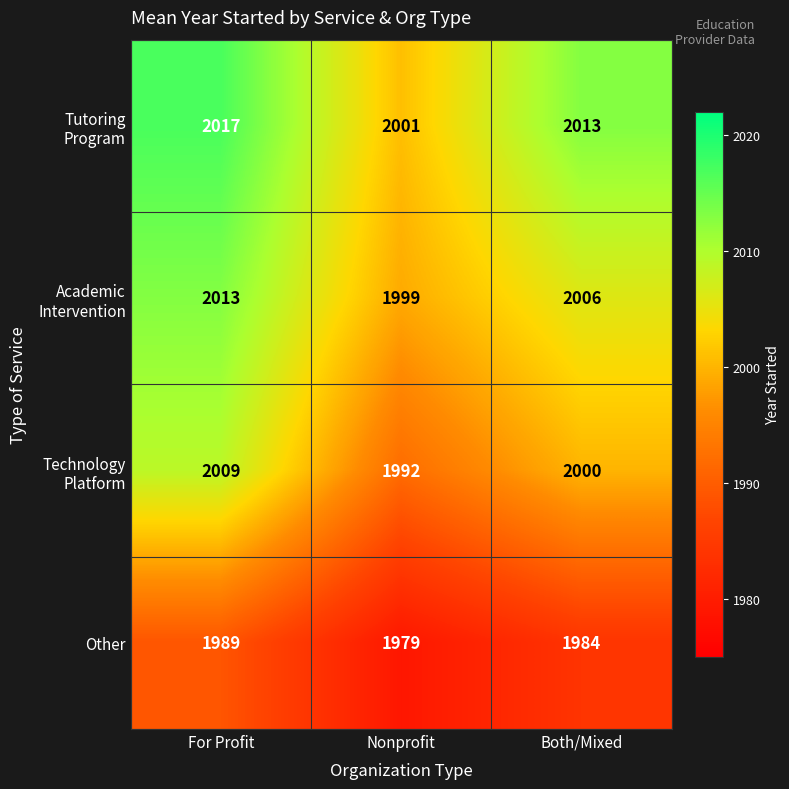

Which category has the highest value across all series?

For Profit